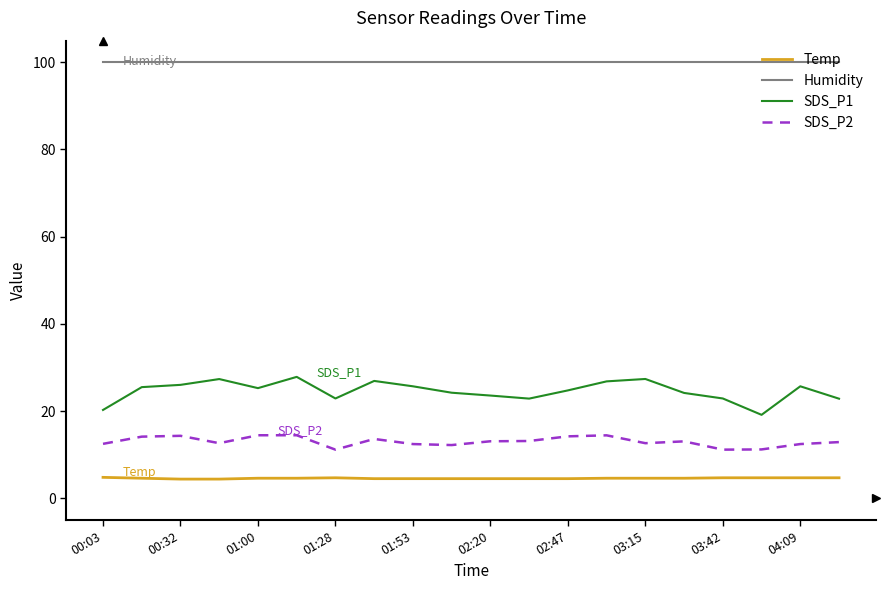

Which series has the widest spread of values?

SDS_P1